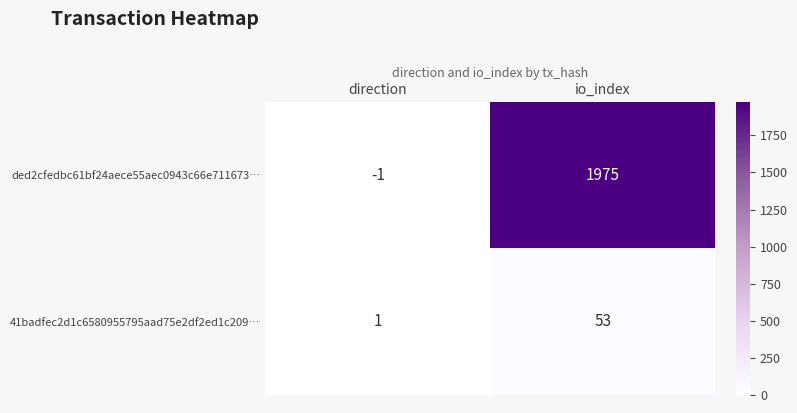

Count the number of data series in this chart.

2